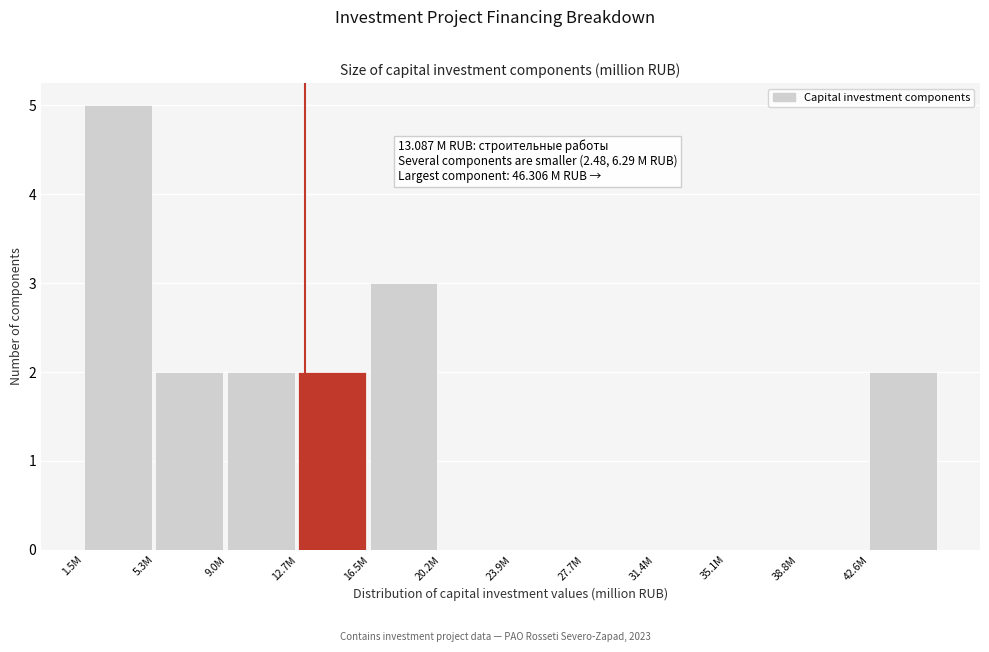

Reading left to right, transcribe all the data shown in this chart.

1.5M=5	5.3M=2	9.0M=2	12.7M=2	16.5M=3	20.2M=0	23.9M=0	27.7M=0	31.4M=0	35.1M=0	38.8M=0	42.6M=2